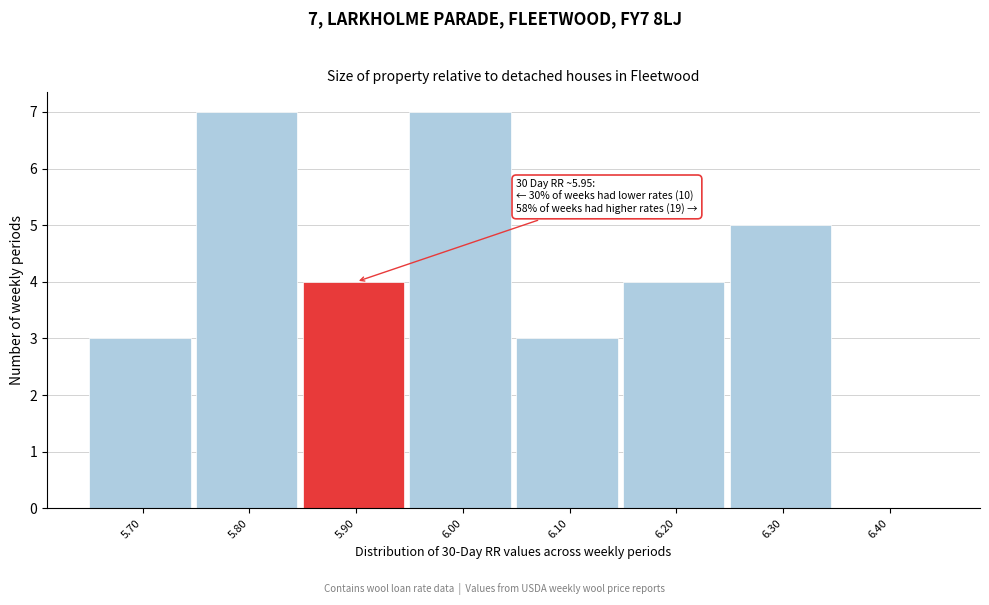

Reading left to right, transcribe all the data shown in this chart.

5.70=3	5.80=7	5.90=4	6.00=7	6.10=3	6.20=4	6.30=5	6.40=0